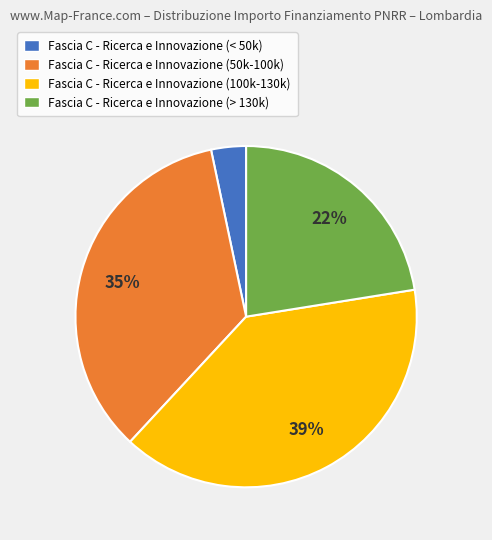

Which has a higher value, Fascia C - Ricerca e Innovazione (> 130k) or Fascia C - Ricerca e Innovazione (50k-100k)?

Fascia C - Ricerca e Innovazione (50k-100k)